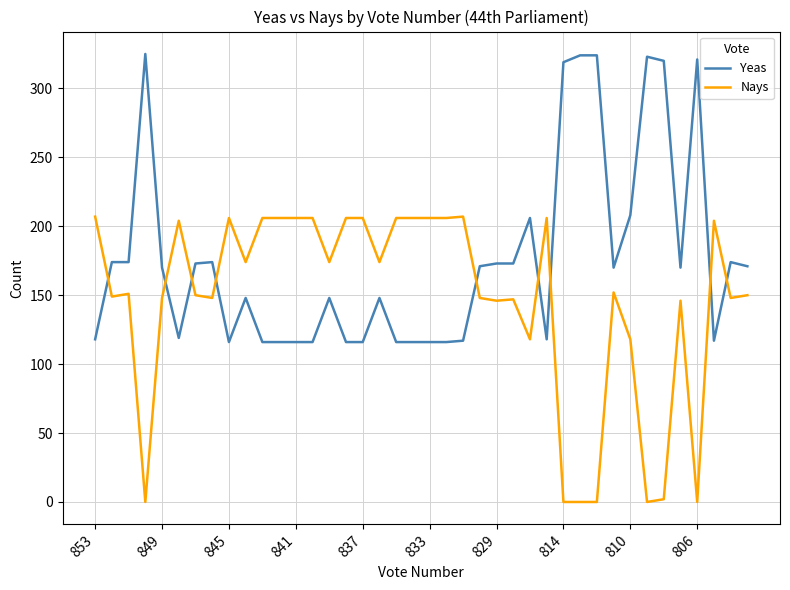

What is the difference between the maximum and minimum values in the Nays series?

207